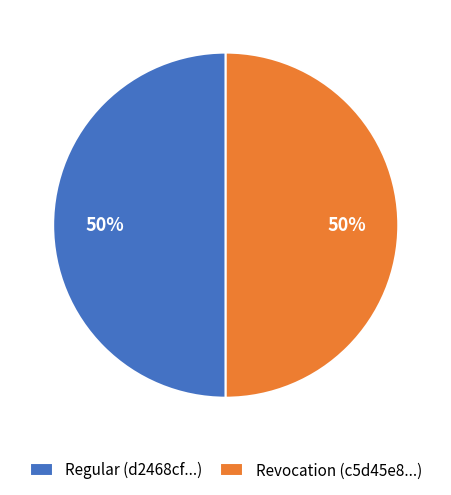

Do Regular (d2468cf...) and Revocation (c5d45e8...) together represent more than half of the pie?

Yes